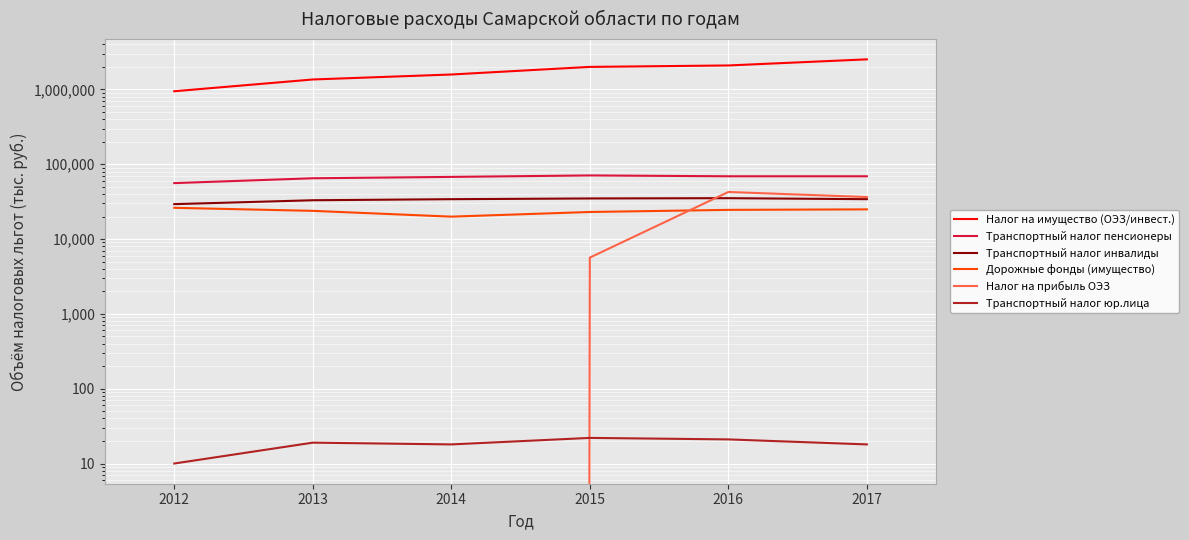

Does the chart display data point markers on the line(s)?

No